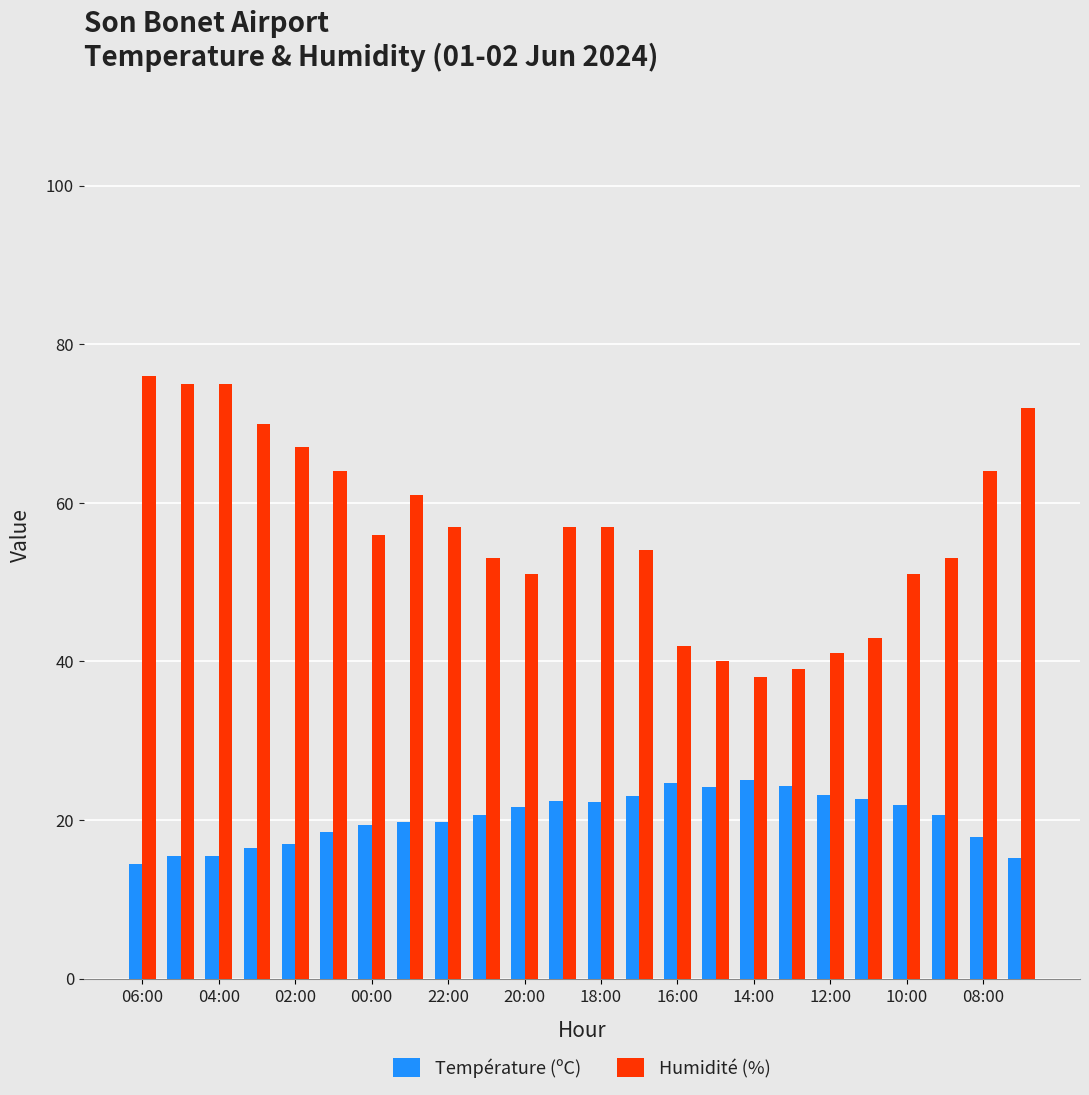

What is the minimum value shown in the chart?

14.5